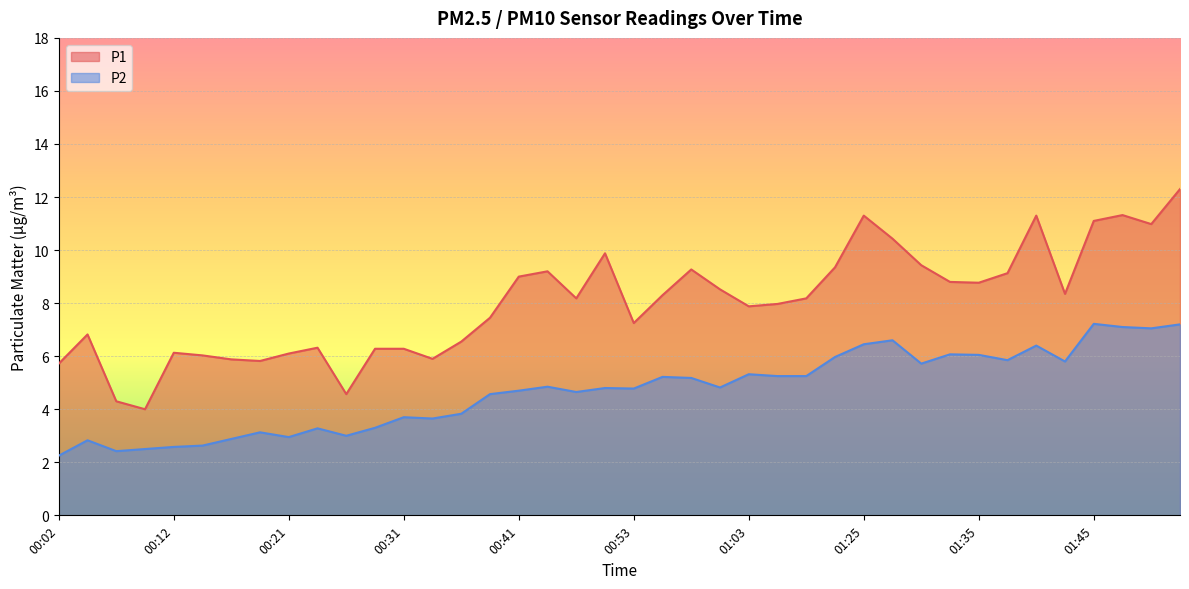

Rank the series by their average value, from highest to lowest.

P1, P2